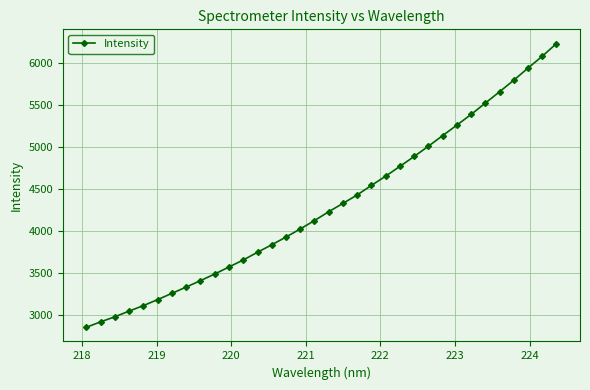

Does the chart display data point markers on the line(s)?

Yes